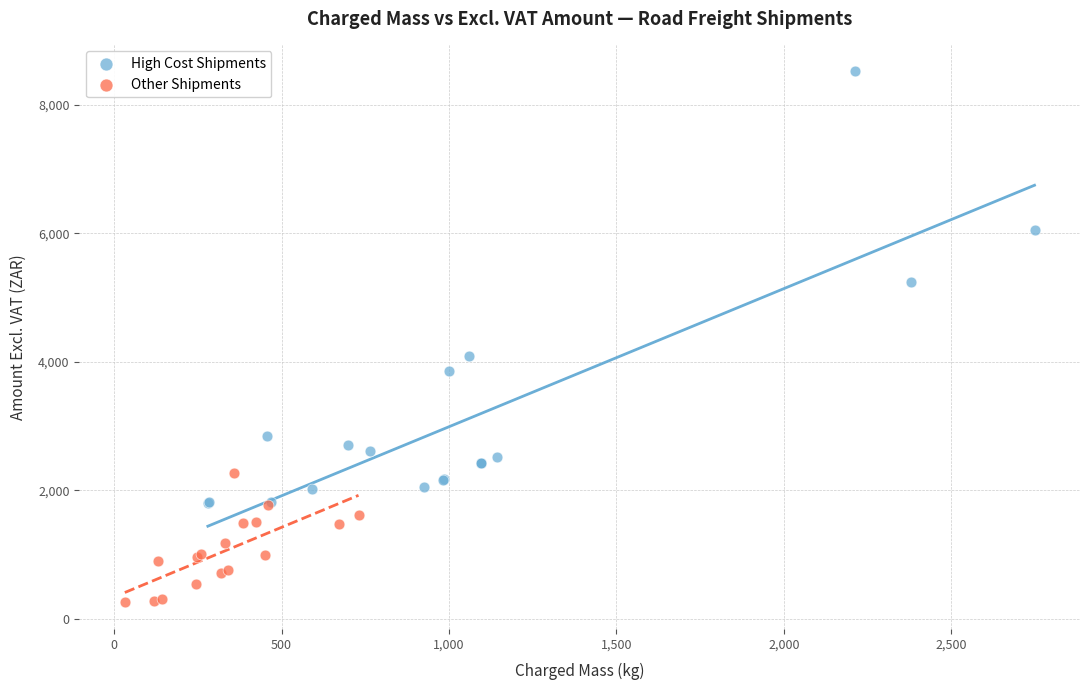

What are all the series names shown in the legend?

High Cost Shipments, Other Shipments